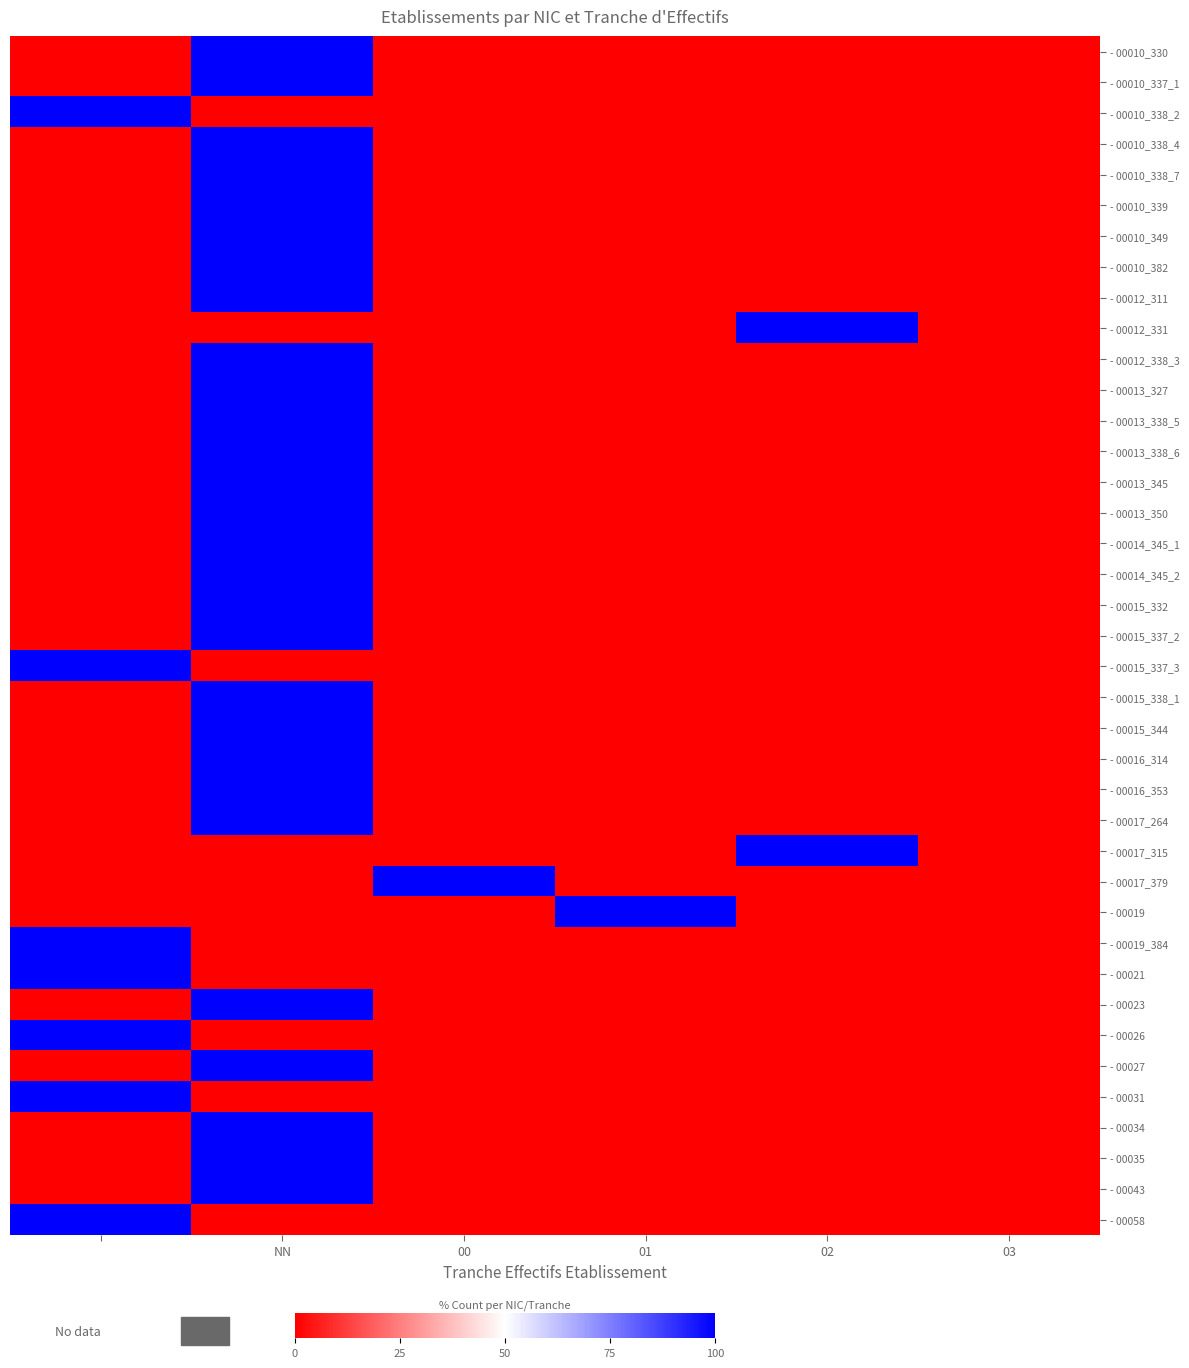

What is the greatest value displayed?

100